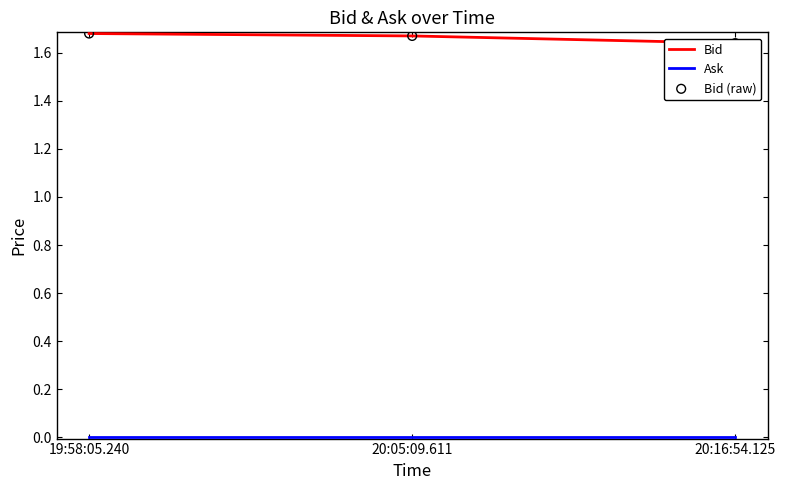

What is the total value across all series at 19:58:05.240?

3.4